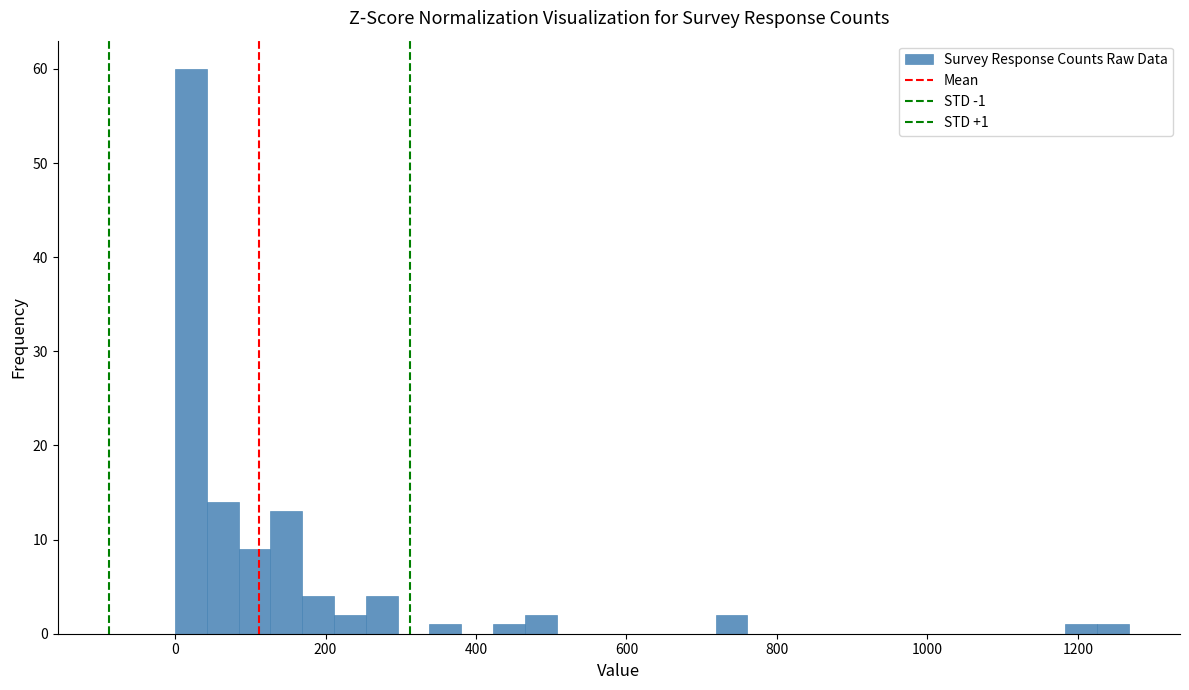

Around what value on the x-axis is the tallest bar? Give the approximate position of its centre, as read against the axis.

20